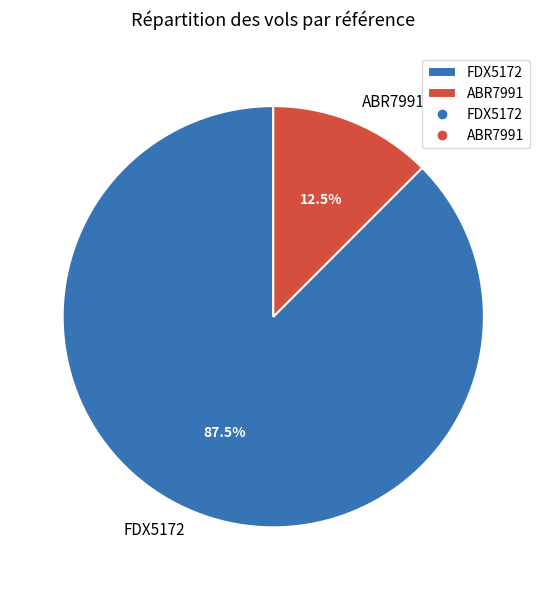

Which slice is the smallest?

ABR7991